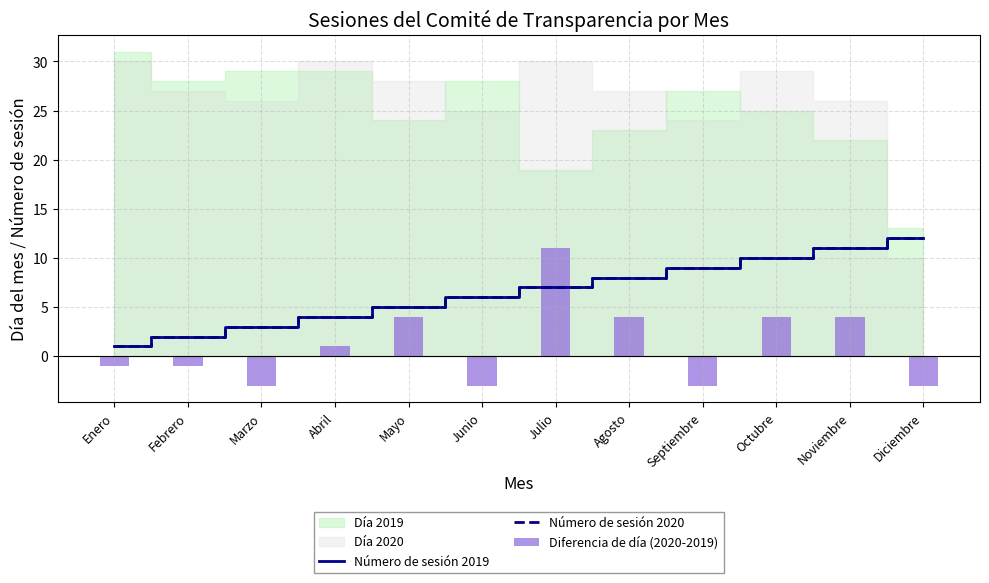

At how many categories does at least one series exceed -2?

12